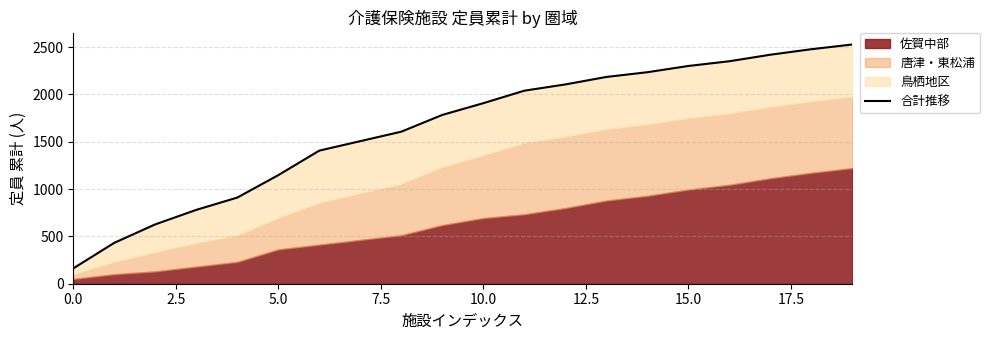

Reading left to right, transcribe all the data shown in this chart.

162	432	627	780	910	1147	1406	1506	1606	1783	1907	2039	2105	2184	2234	2300	2350	2419	2477	2527